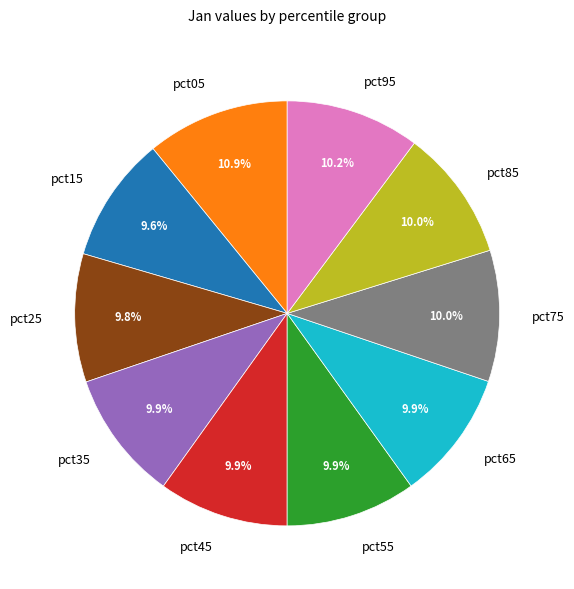

Which category has the biggest portion of the pie?

pct05